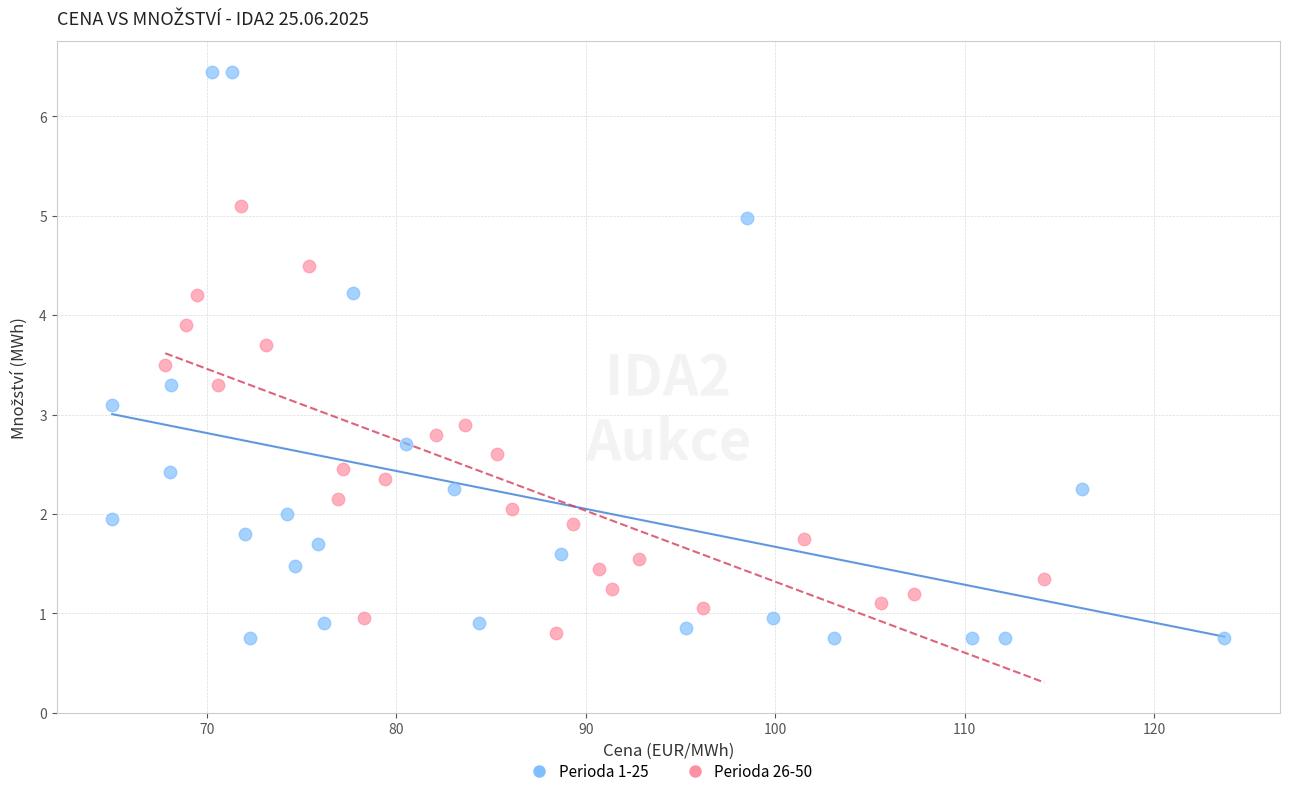

Which series contains the highest Y value?

Perioda 1-25